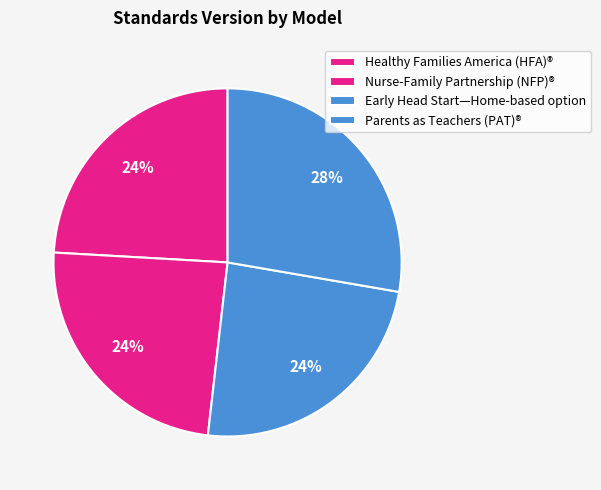

What percentage is the Nurse-Family Partnership (NFP)® slice, to the nearest percent?

24%